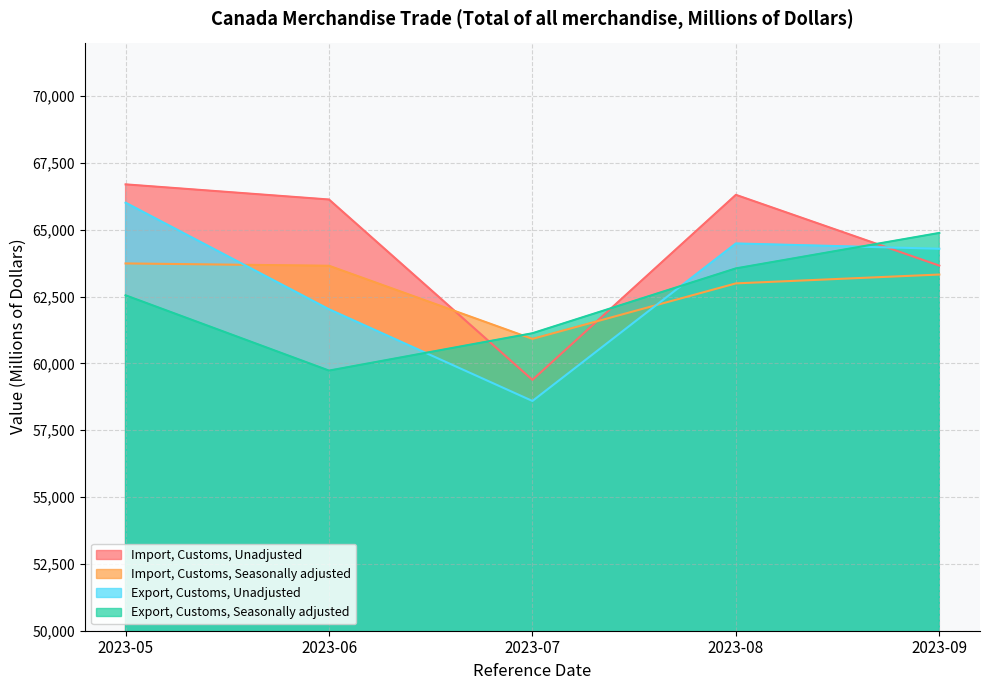

What is the average value of the Export, Customs, Unadjusted series?

63081.8